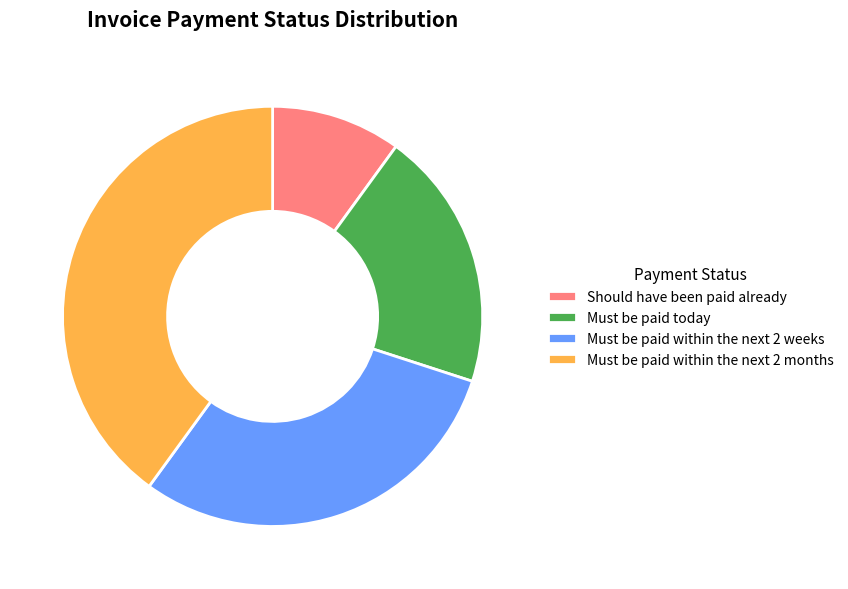

Is there a majority slice in this chart?

No